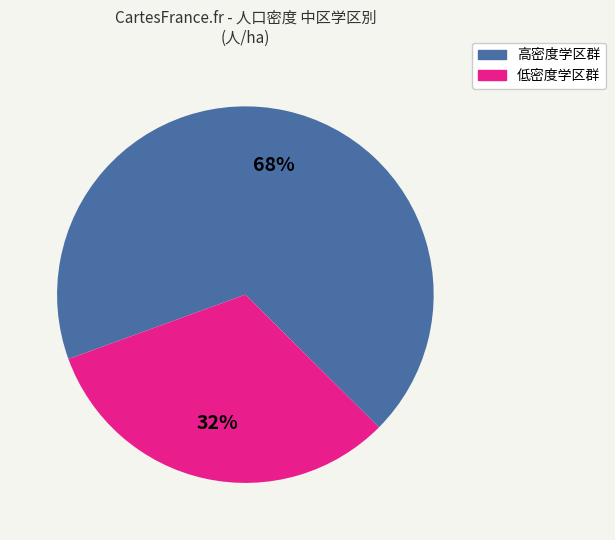

Is there a majority slice in this chart?

Yes